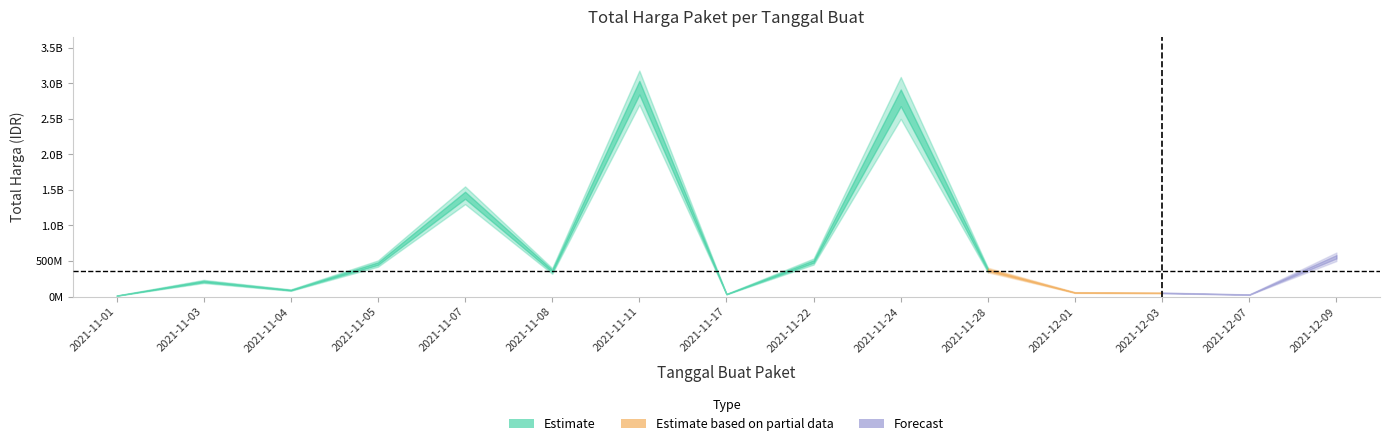

What is the average value?

659906519